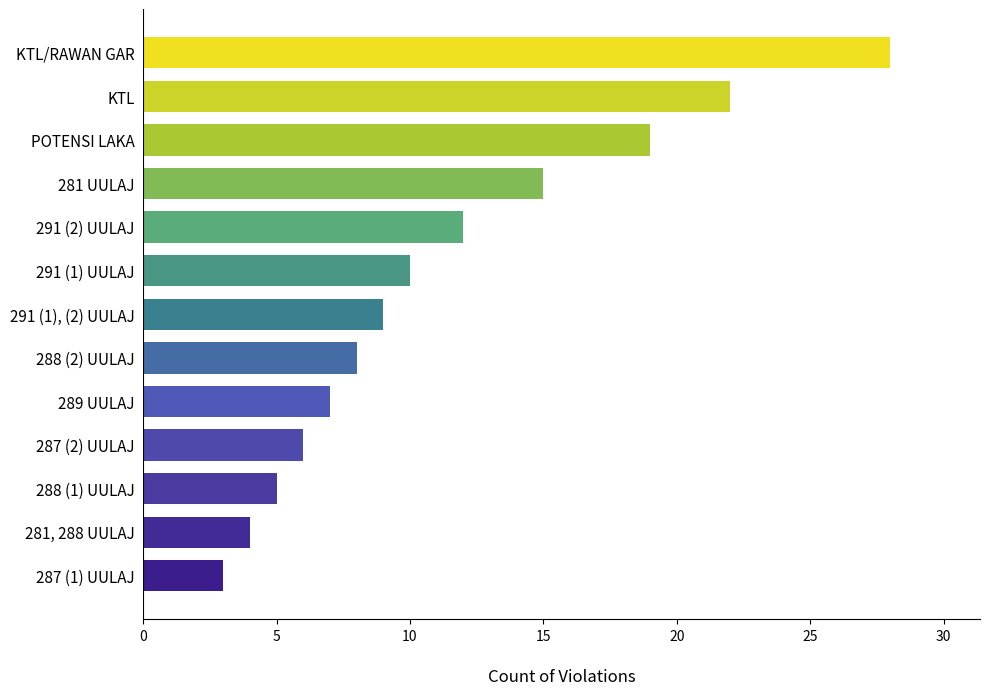

Reading bottom to top, list all the values displayed in this chart.

287 (1) UULAJ=3	281, 288 UULAJ=4	288 (1) UULAJ=5	287 (2) UULAJ=6	289 UULAJ=7	288 (2) UULAJ=8	291 (1), (2) UULAJ=9	291 (1) UULAJ=10	291 (2) UULAJ=12	281 UULAJ=15	POTENSI LAKA=19	KTL=22	KTL/RAWAN GAR=28